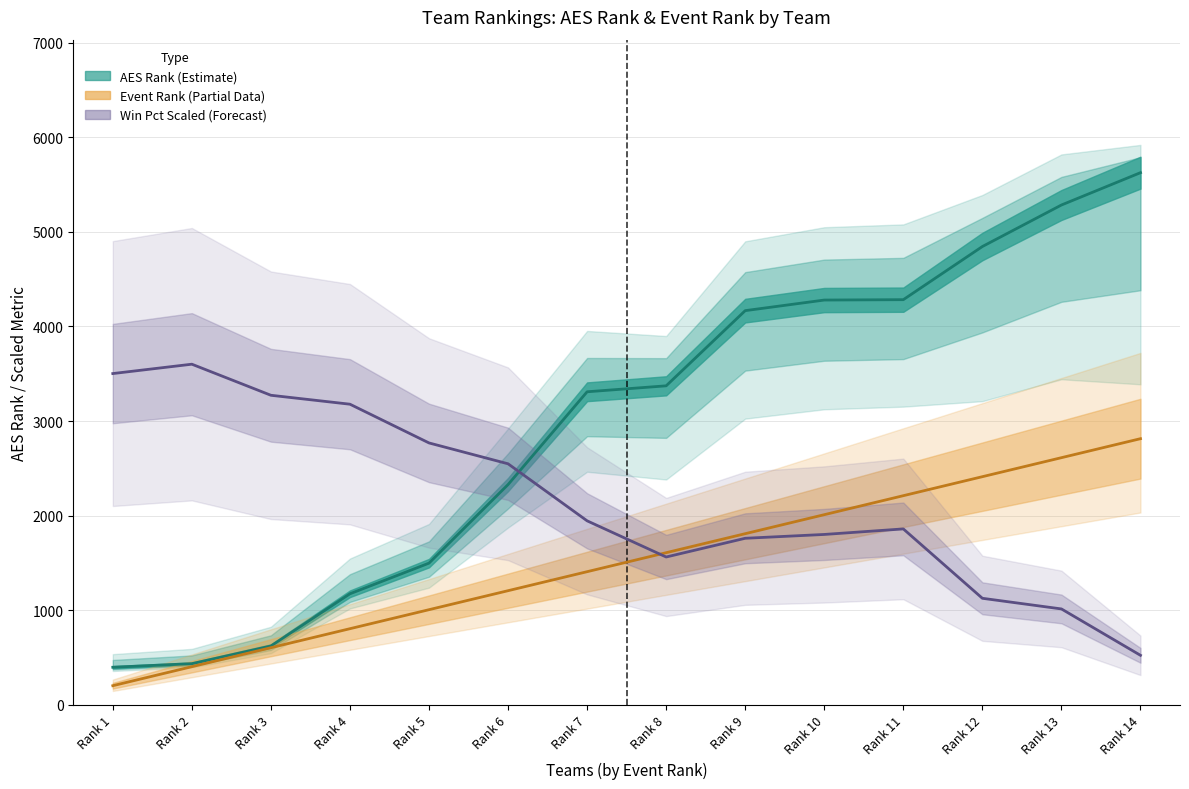

What is the difference between the AES Rank values at Rank 4 and Rank 7?

2136.0